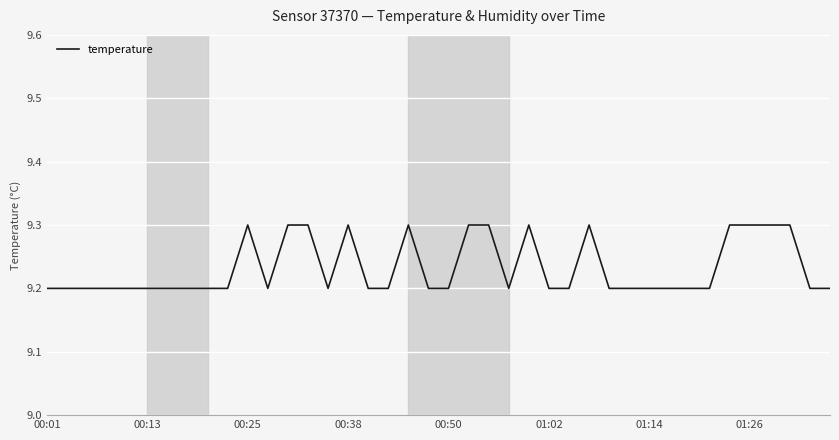

What is the greatest value displayed?

9.3